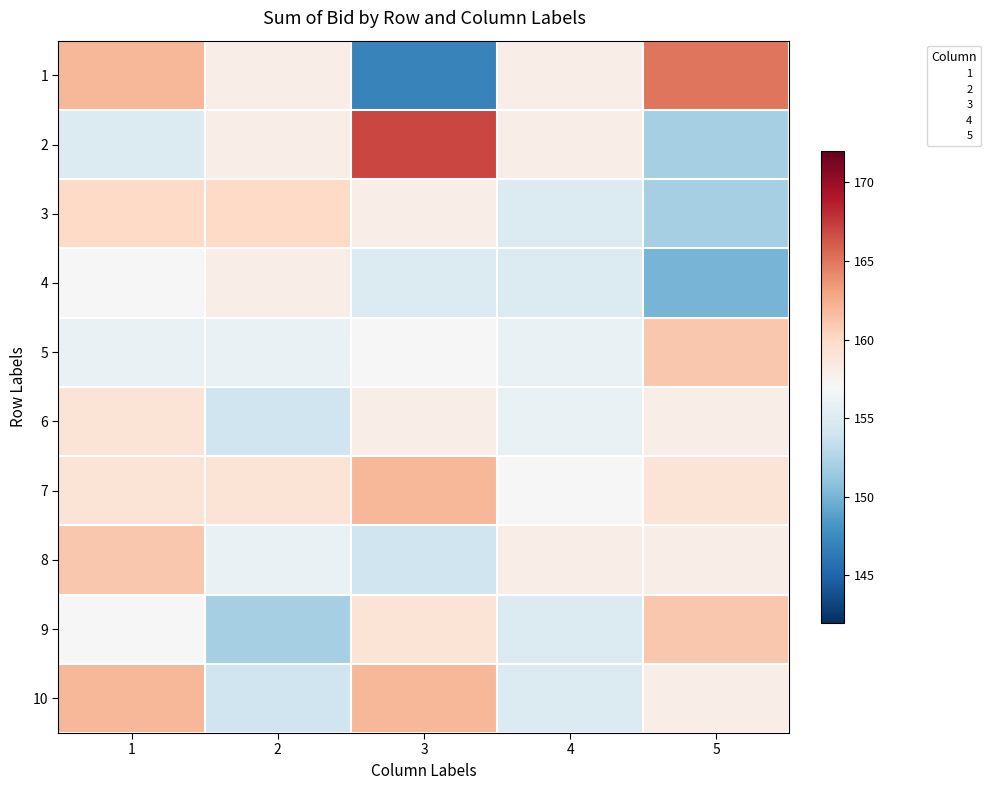

Which series has the largest total across all categories?

7